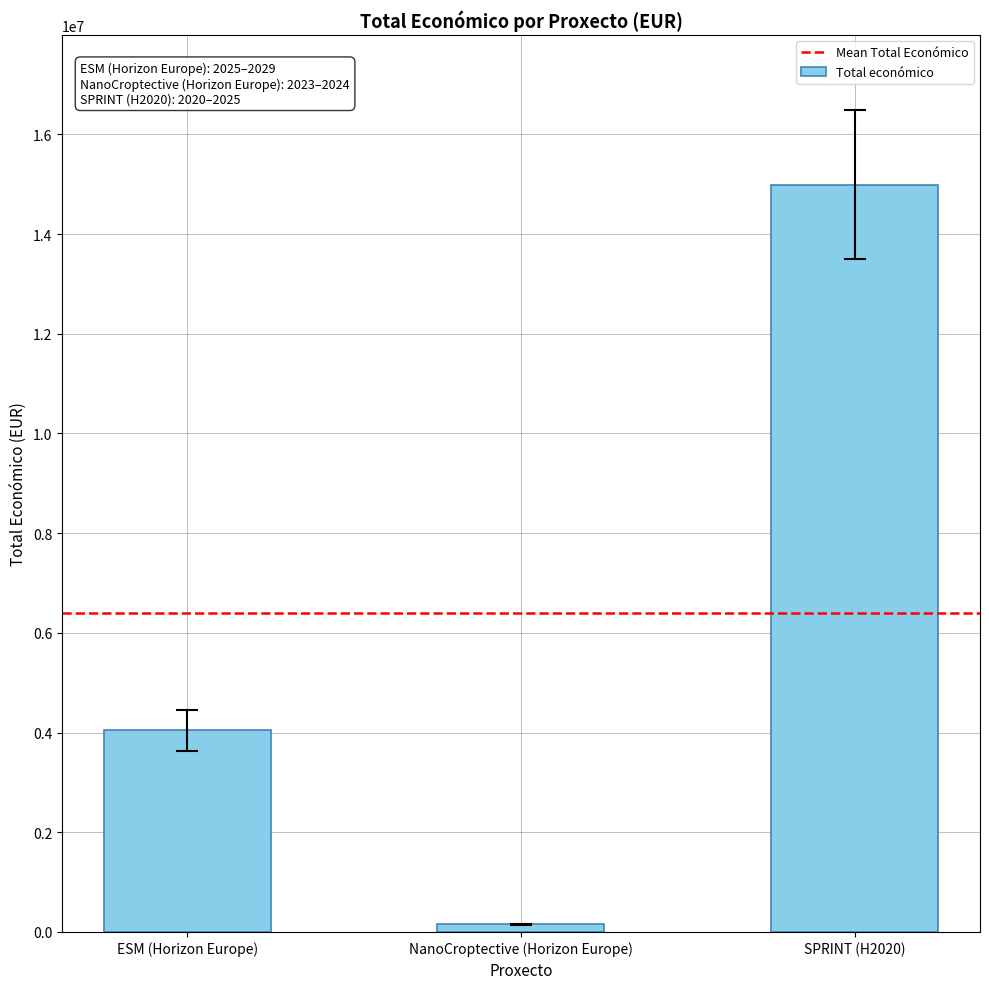

At which category does the chart reach its minimum across all series?

NanoCroptective (Horizon Europe)